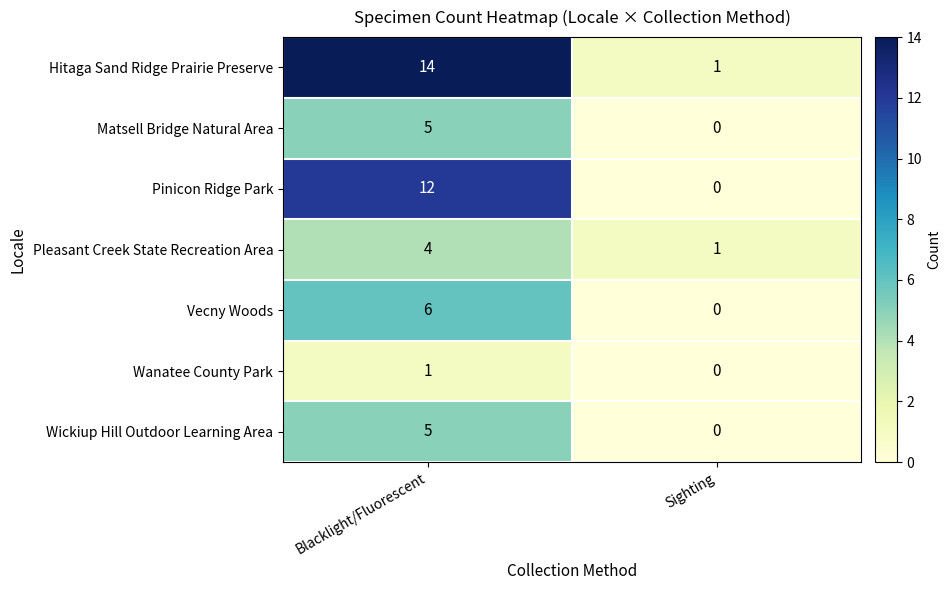

Reading right to left, list all the values displayed in this chart.

Hitaga Sand Ridge Prairie Preserve: 1	14
Matsell Bridge Natural Area: 0	5
Pinicon Ridge Park: 0	12
Pleasant Creek State Recreation Area: 1	4
Vecny Woods: 0	6
Wanatee County Park: 0	1
Wickiup Hill Outdoor Learning Area: 0	5